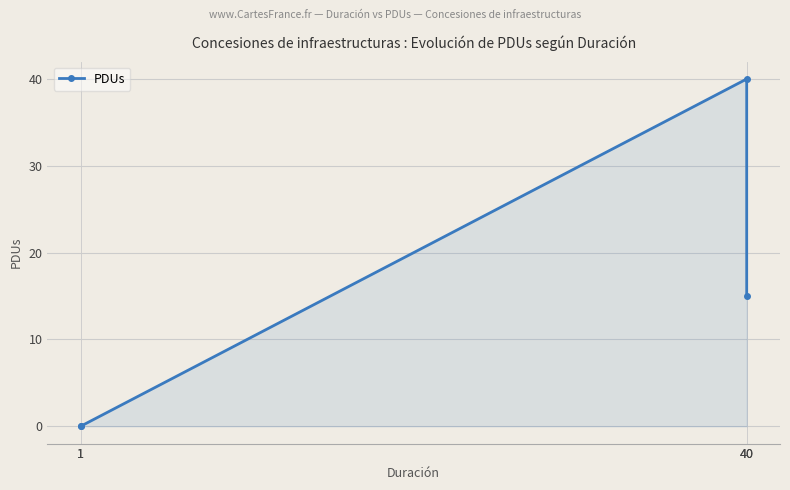

What is the change in value from 1 to 40?

+40